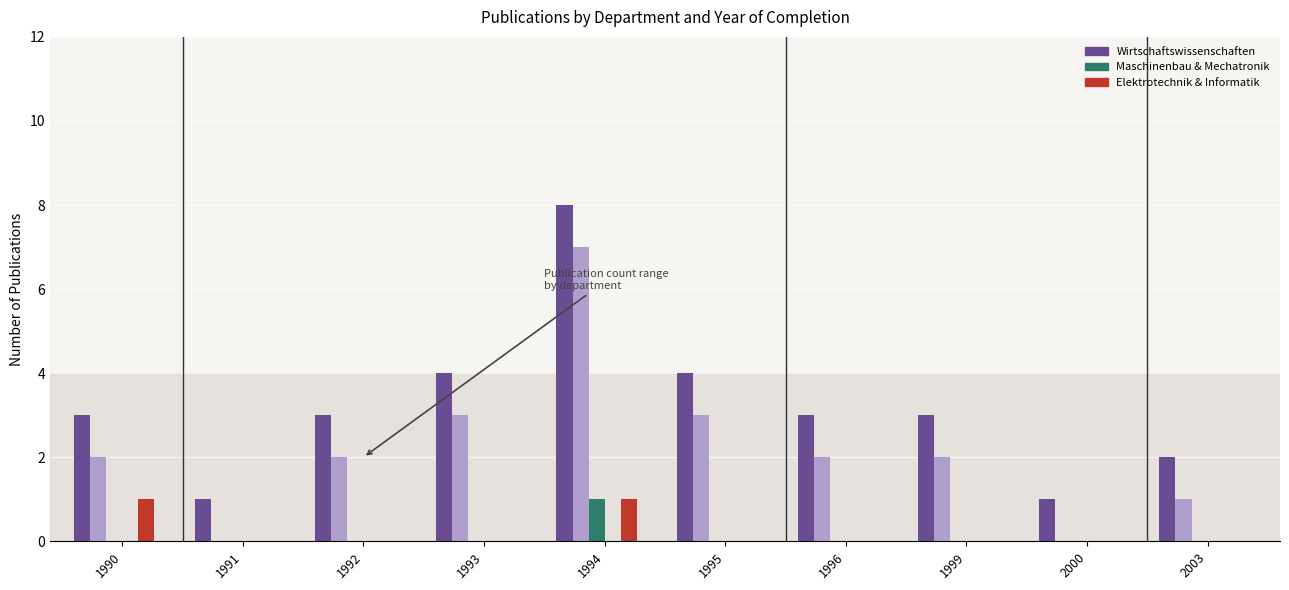

At which category is the sum across all series the highest?

1994